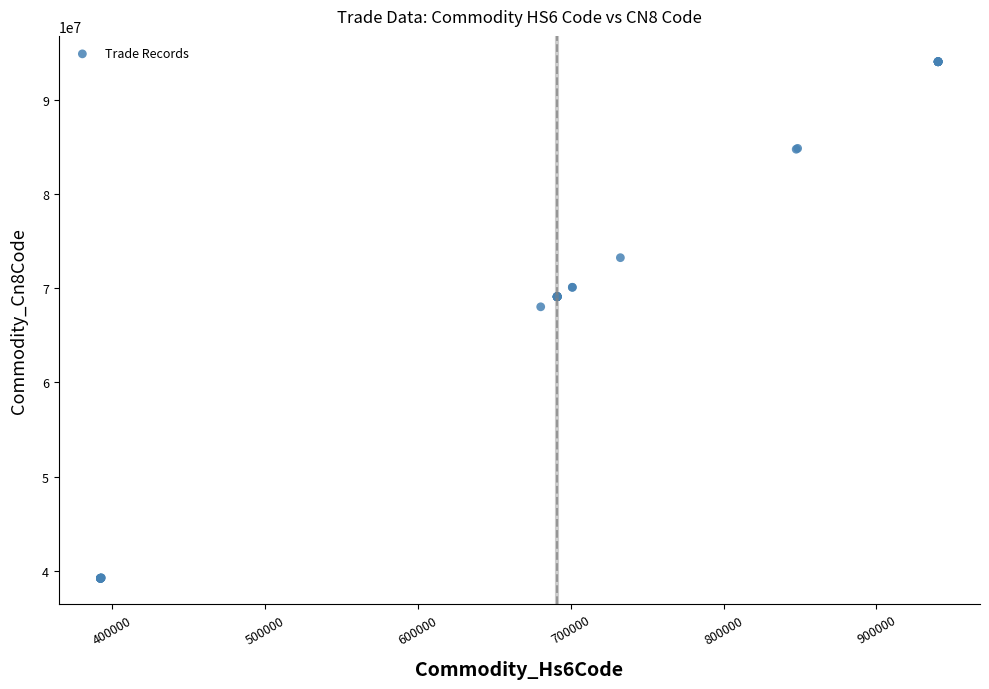

What Y value in the scatter plot is closest to 66628545?

68029100